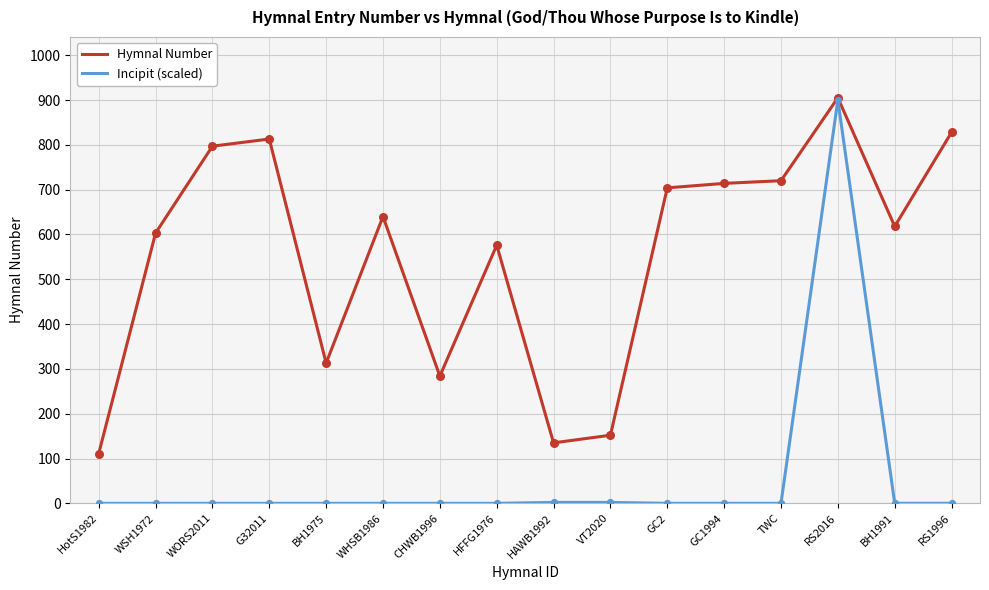

What are all the series names shown in the legend?

Hymnal Number, Incipit (scaled)